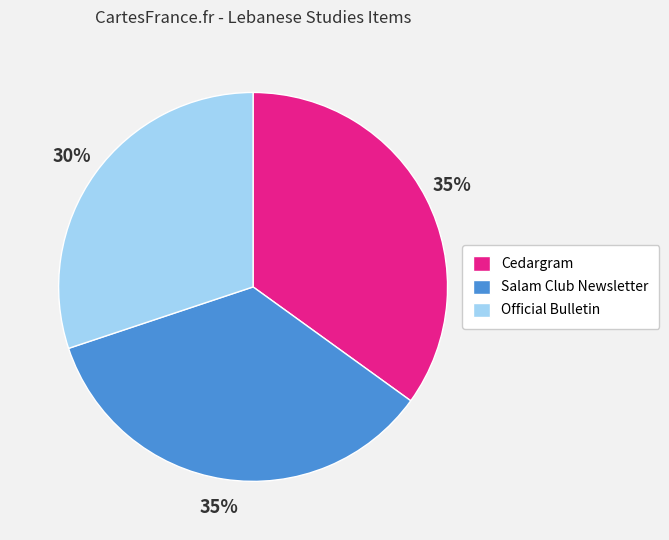

To the nearest percent, what is the difference between the Salam Club Newsletter and Official Bulletin slice percentages?

5%